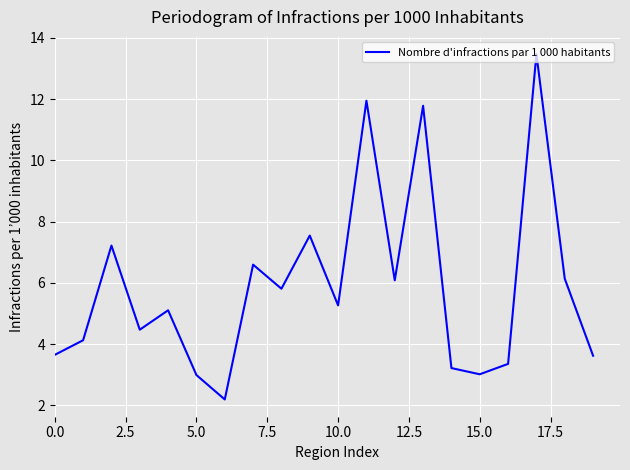

What is the maximum value shown in the chart?

13.5